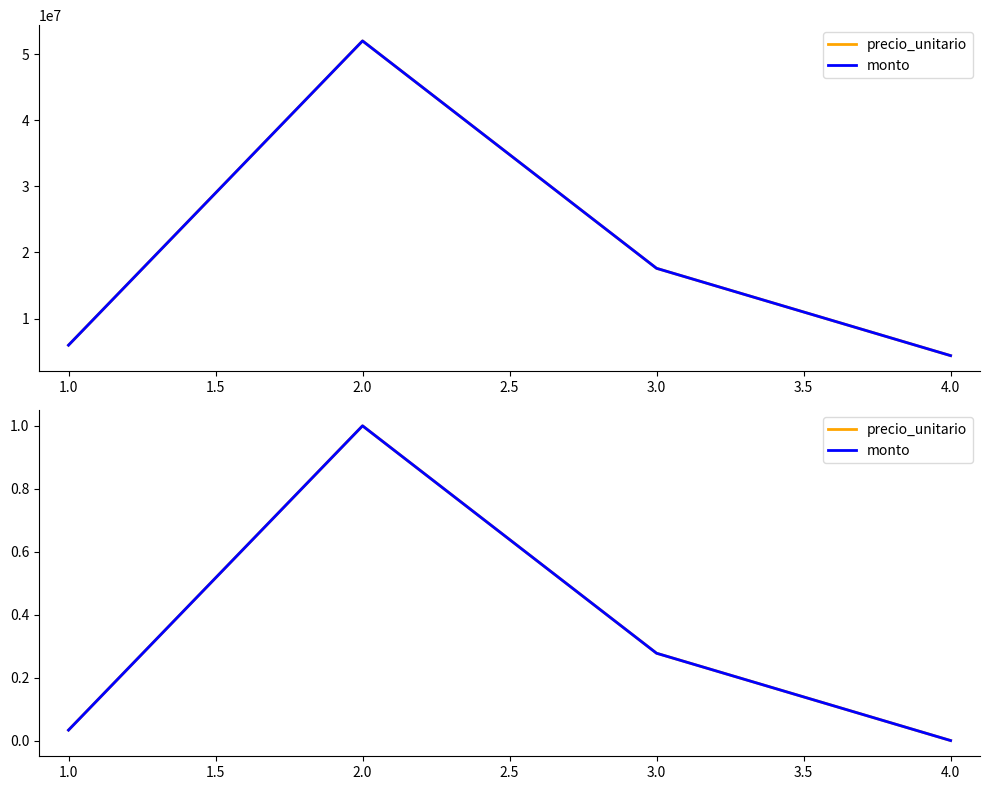

What value does the precio_unitario series have at 2.0?

1.0